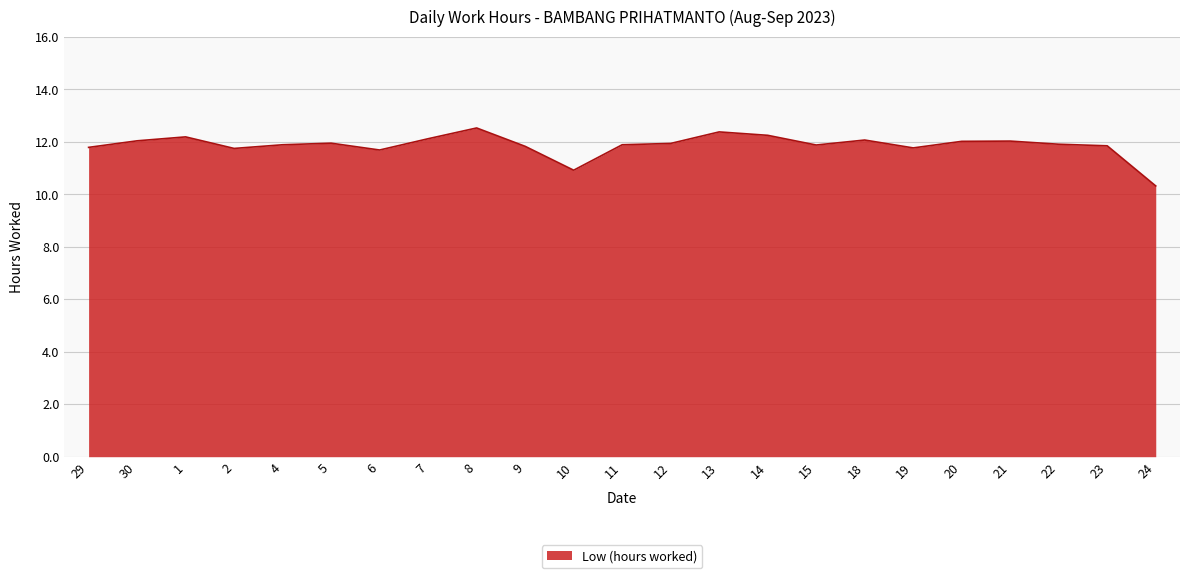

What position from the left is 19?

18